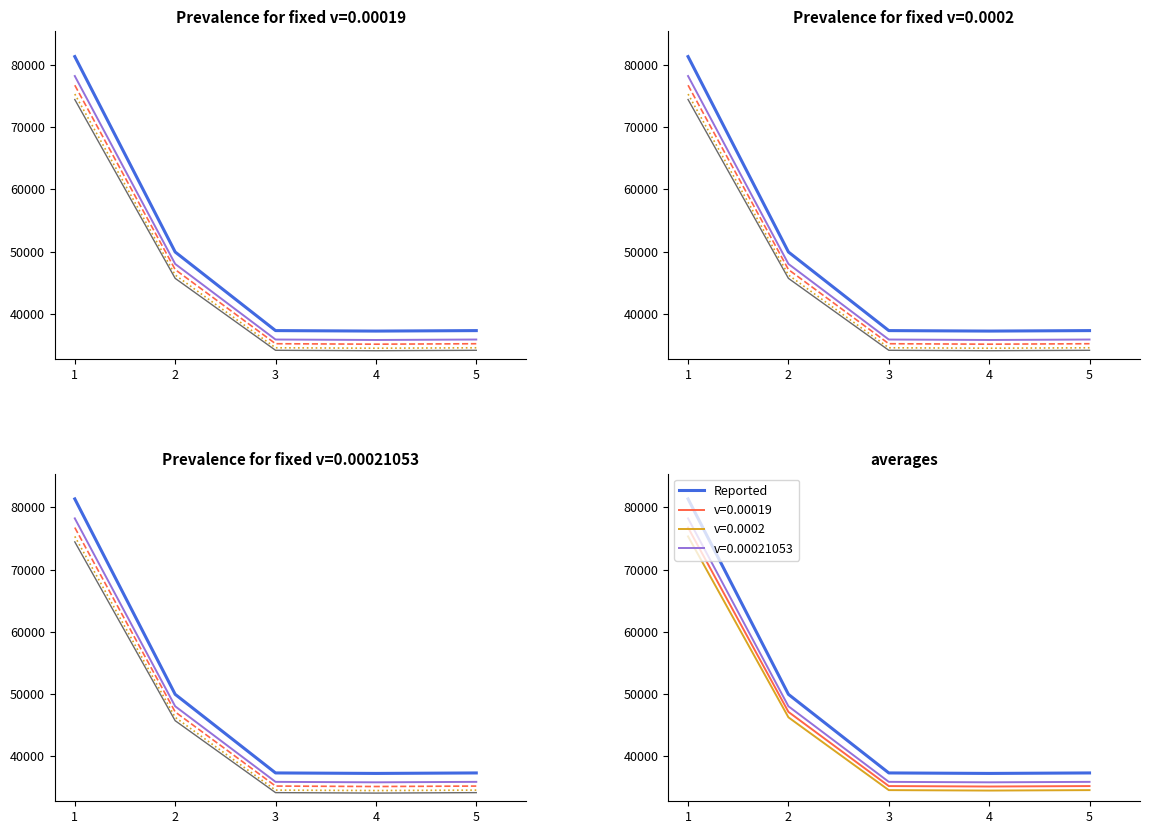

What is the value of the 3rd point from the left?

37295.0